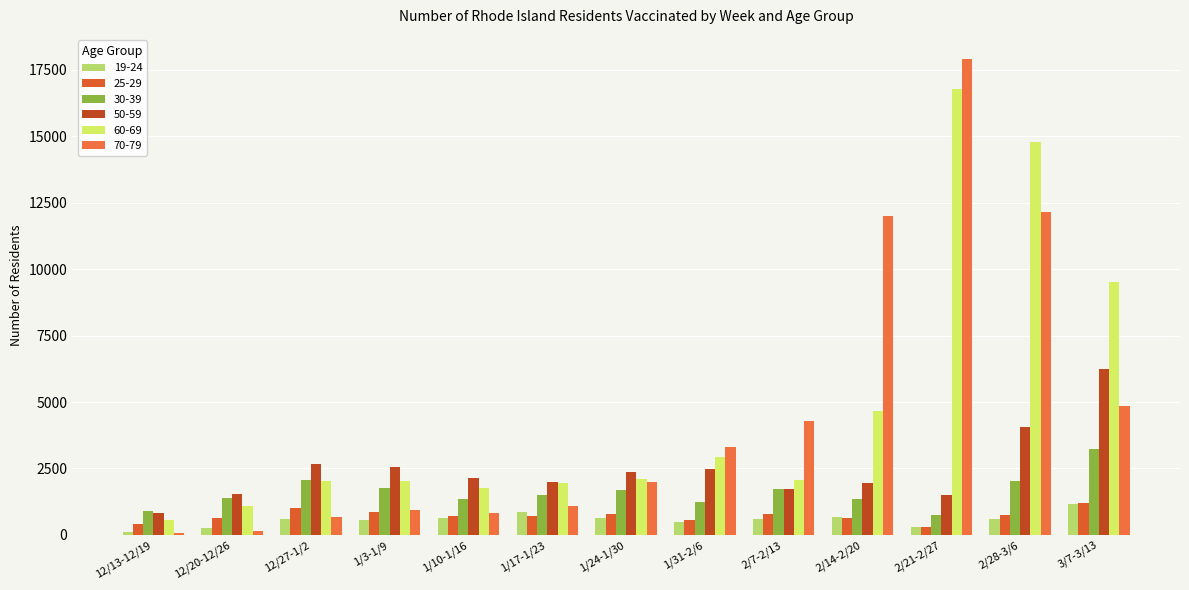

Which series has the largest total across all categories?

60-69